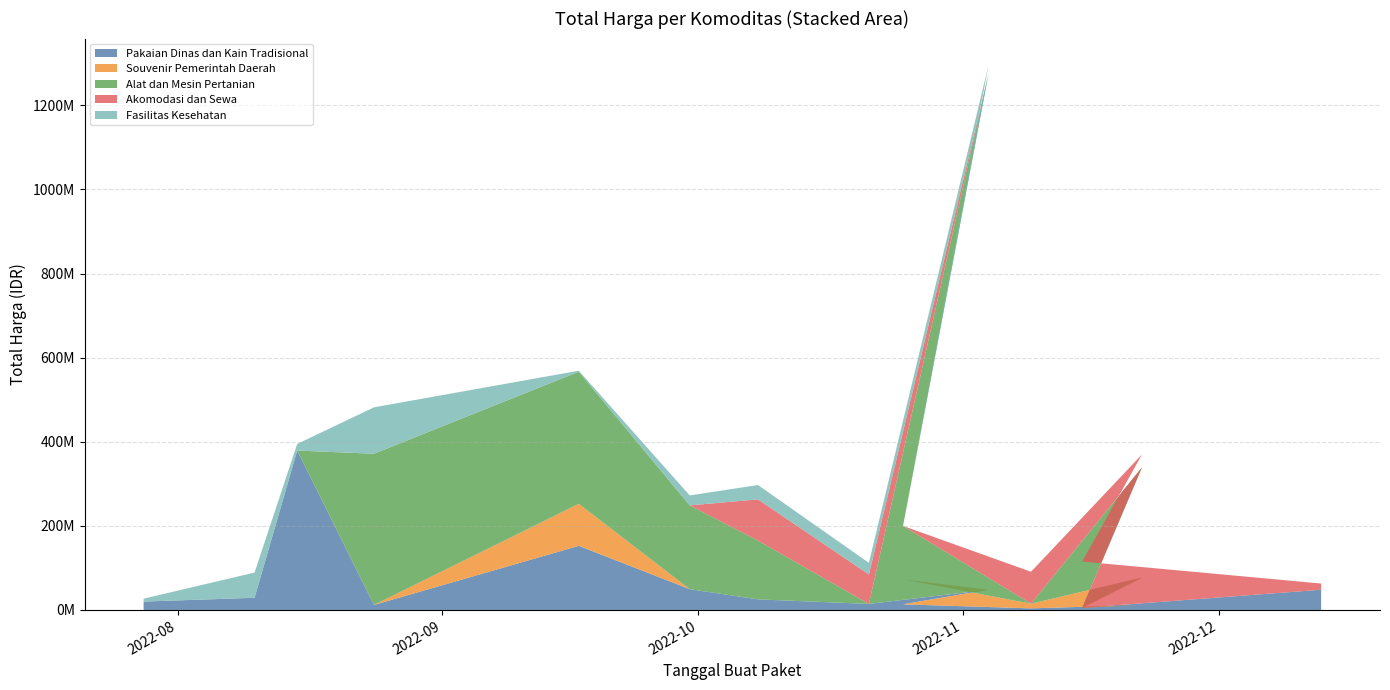

Reading left to right, list all the values displayed in this chart.

Pakaian Dinas dan Kain Tradisional: 19950000	29000000	379075000	12000000	152477000	49478000	25200000	14400000	48140000	13442000	3825000	11800000	5093000	48140000
Souvenir Pemerintah Daerah: 0	0	0	0	100000000	0	0	0	0	59375000	11100000	65000000	0	0
Alat dan Mesin Pertanian: 0	0	0	359500000	314121780	199200000	139800000	0	1224682000	127000000	0	262118150	0	0
Akomodasi dan Sewa: 0	0	0	0	0	0	98000000	70000000	0	0	75920000	30800000	110000000	14750000
Fasilitas Kesehatan: 6936000	59935000	15787200	110389990	2395750	23680800	34132505	27720000	21231000	0	0	0	0	0